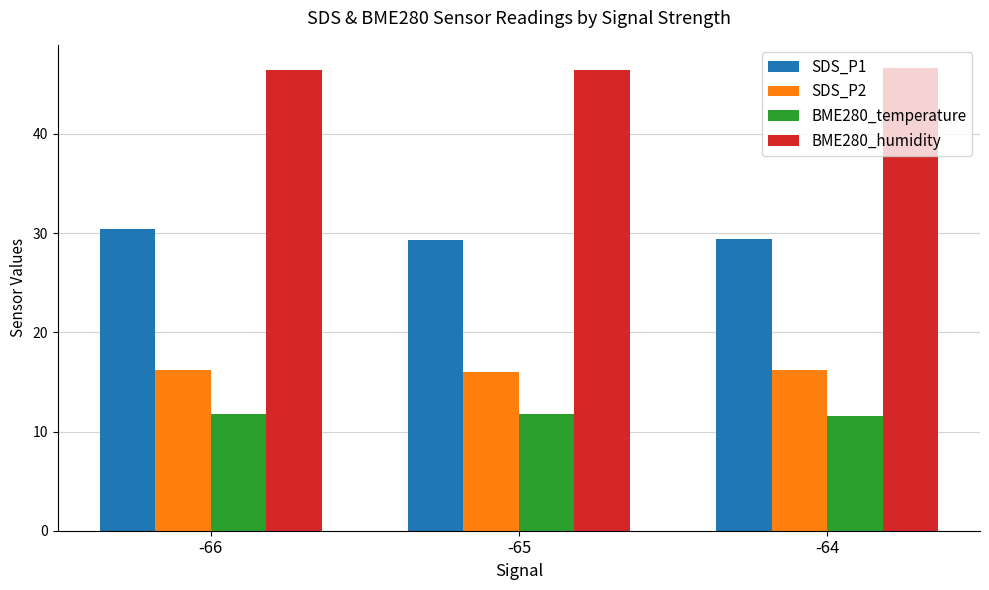

Count the SDS_P2 values in the range 15 to 16.

1